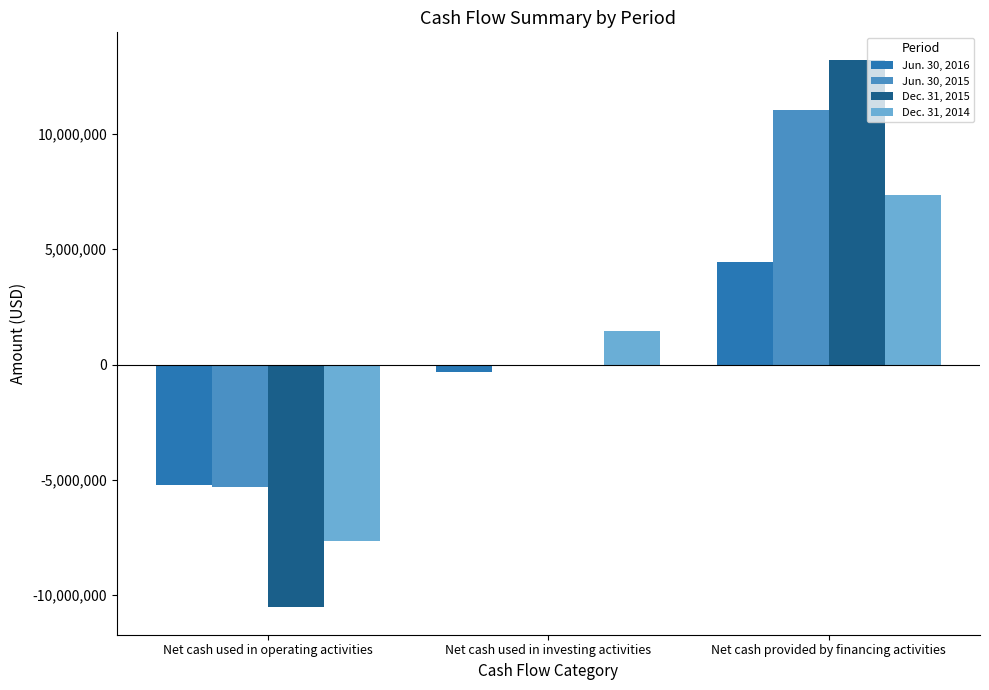

How many groups of bars are there?

3